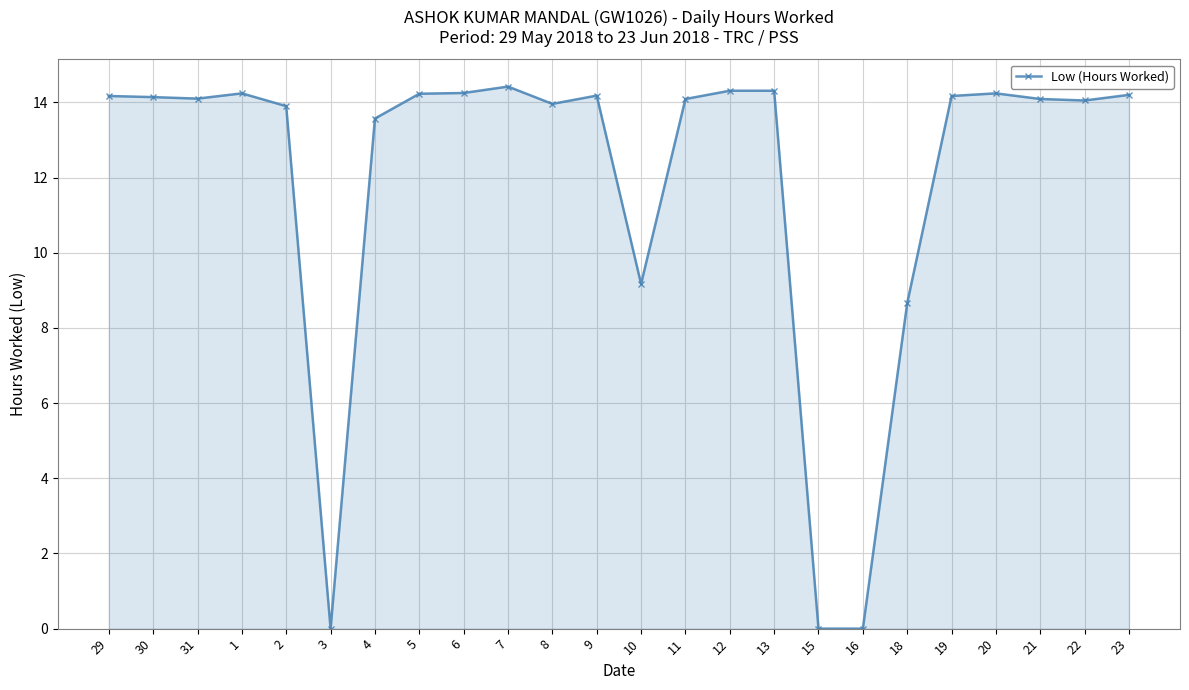

What is the value of the 21st point from the left?

14.2